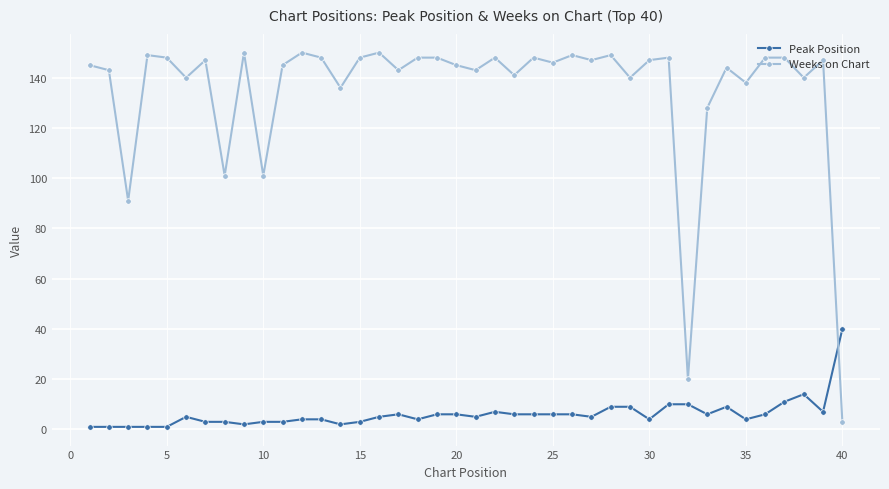

Which series has the widest spread of values?

Weeks on Chart